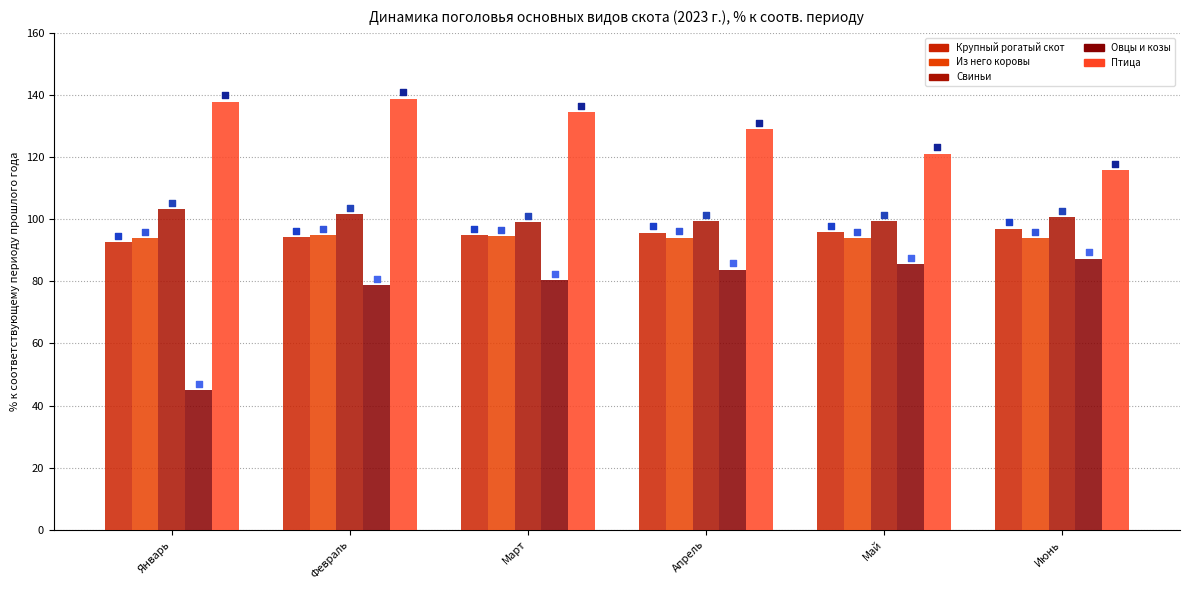

What is the total value across all series at Апрель?

502.1